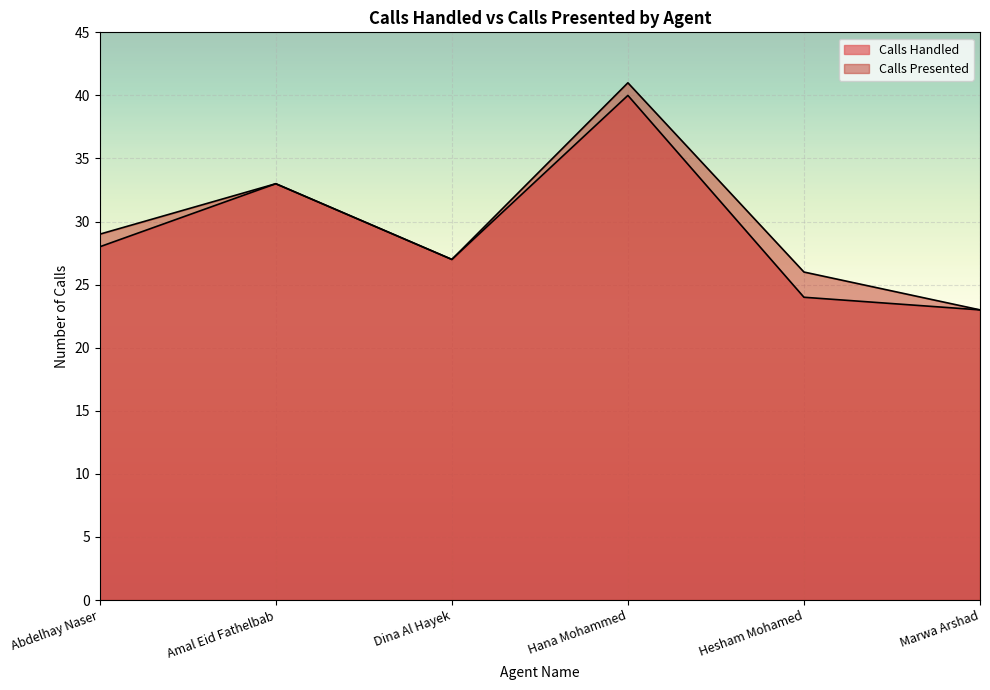

What is the lowest value of the Calls Presented series?

23